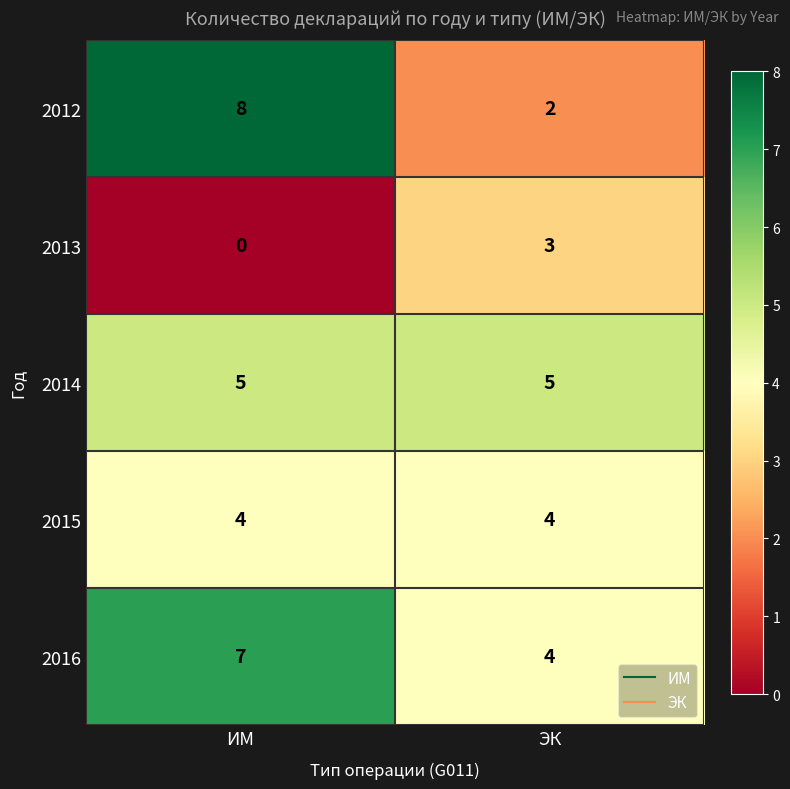

Which category has the highest value across all series?

ИМ